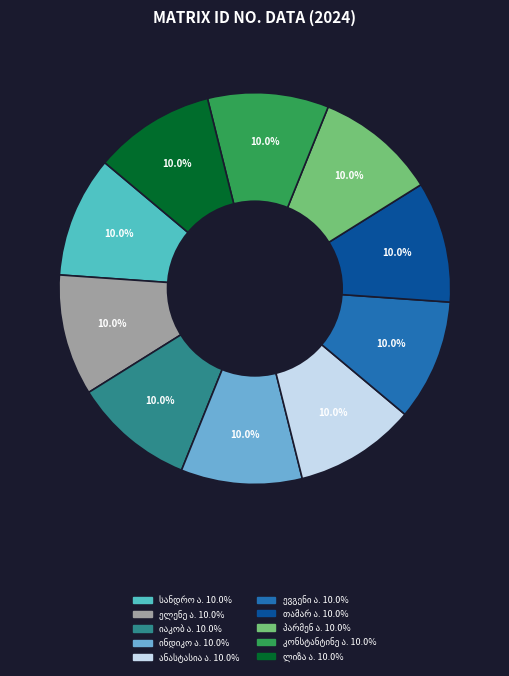

The ელენე ამიროვი slice represents 10% of the pie. True or false?

True